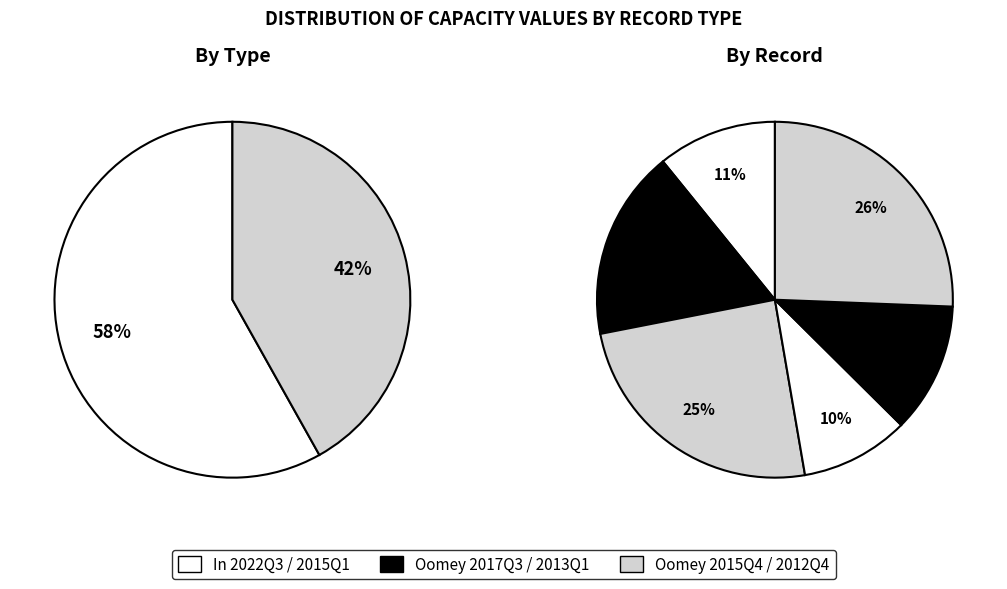

True or false: 100 accounts for 21% of the total.

False